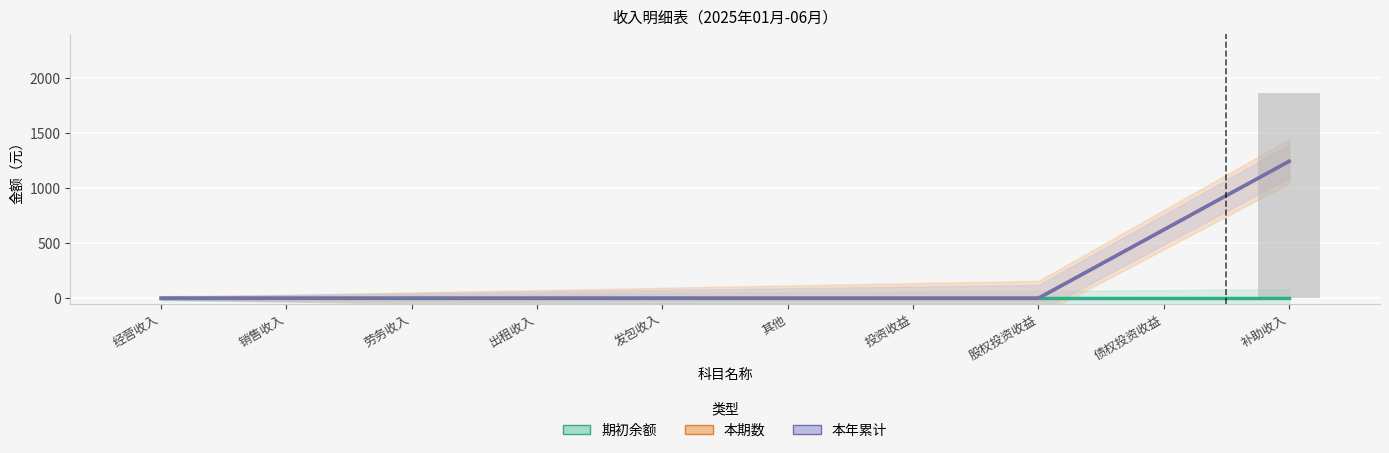

How many series are shown in this chart?

3